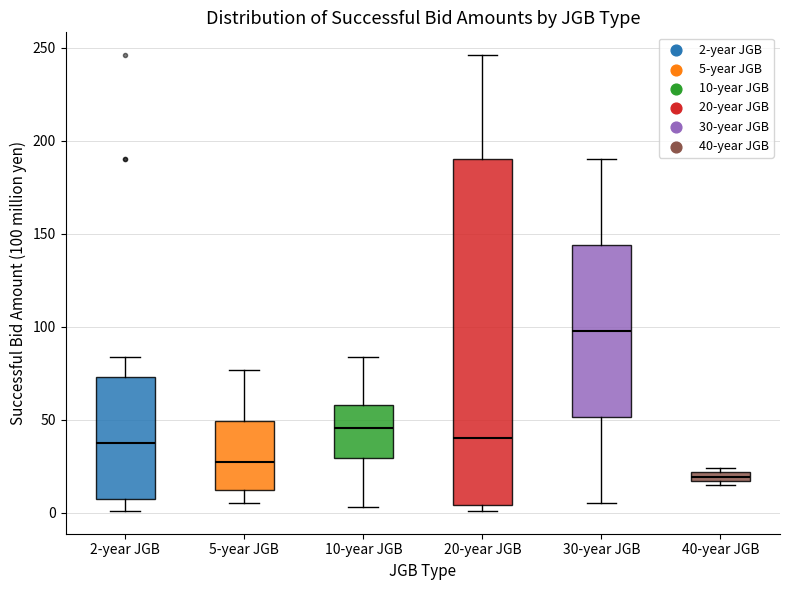

Where does the lower whisker of the box for 5-year JGB end on the y-axis? The values are not printed on the chart, so give them approximately, as read against the axis.

5